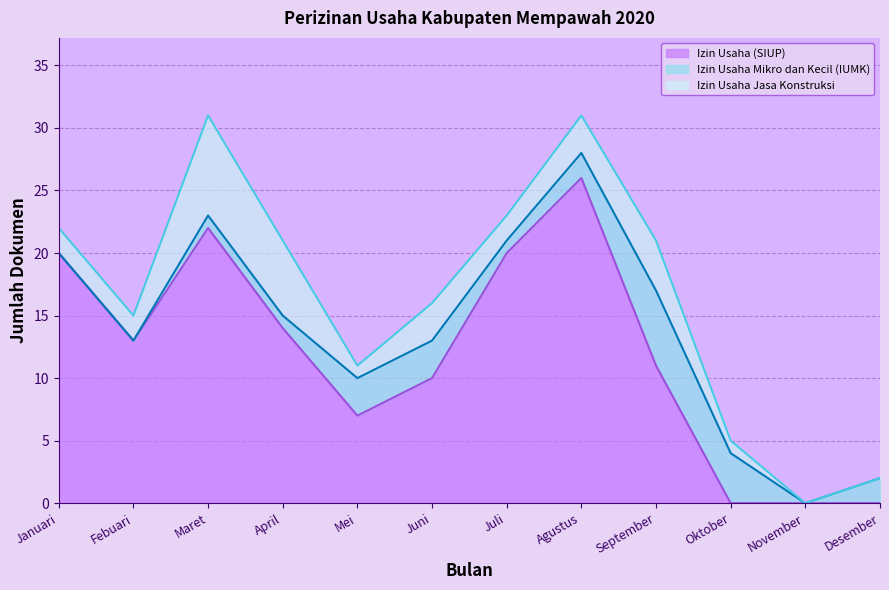

At which label does Izin Usaha Jasa Konstruksi first exceed 2?

Maret